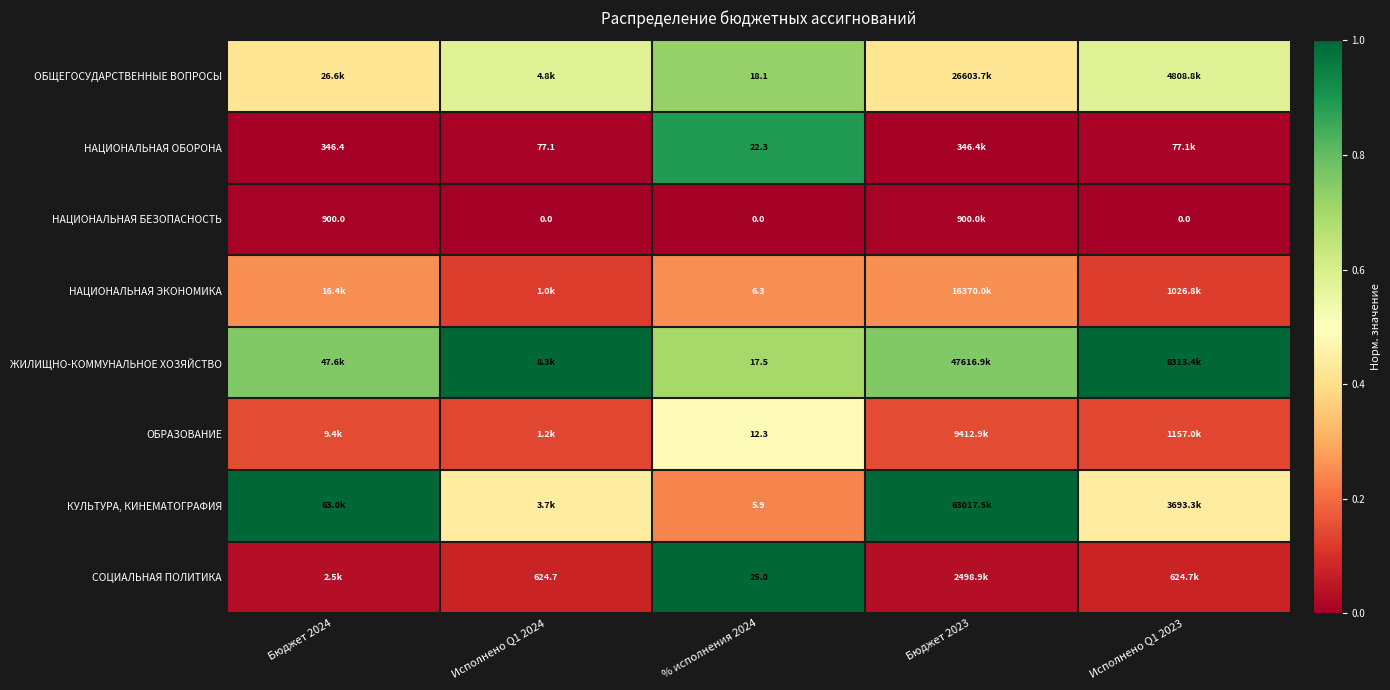

The ОБЩЕГОСУДАРСТВЕННЫЕ ВОПРОСЫ series shows 0.7 at Бюджет 2024. True or false?

False